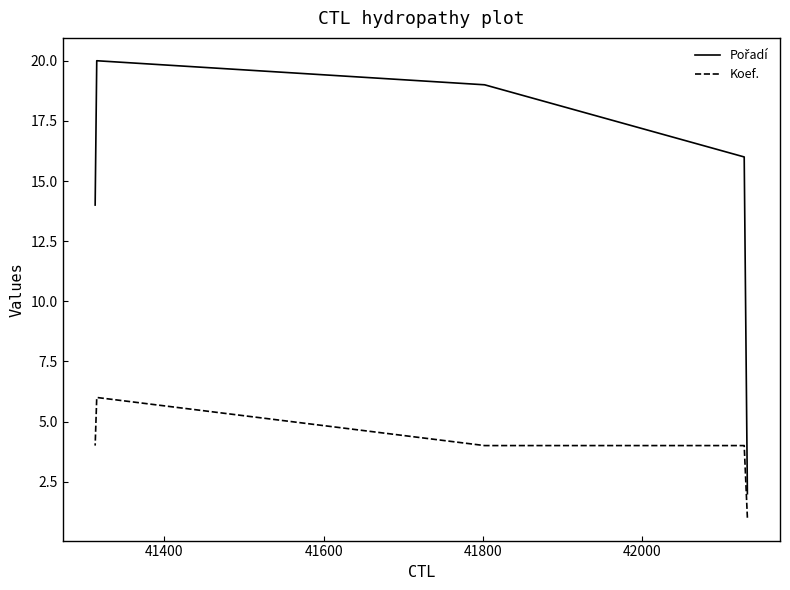

True or false: Pořadí and Koef. cross at least once.

False